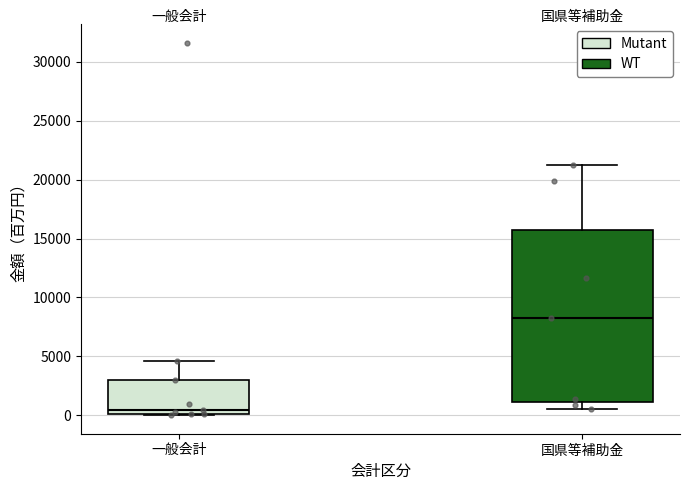

Which box is the tallest, from its lower edge to its upper edge?

国県等補助金